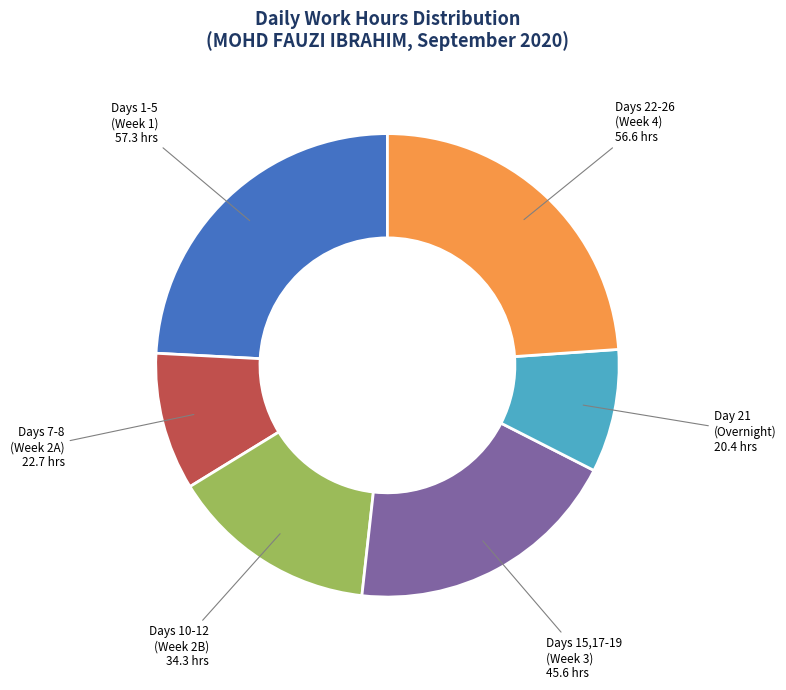

Does any single category account for the majority?

No